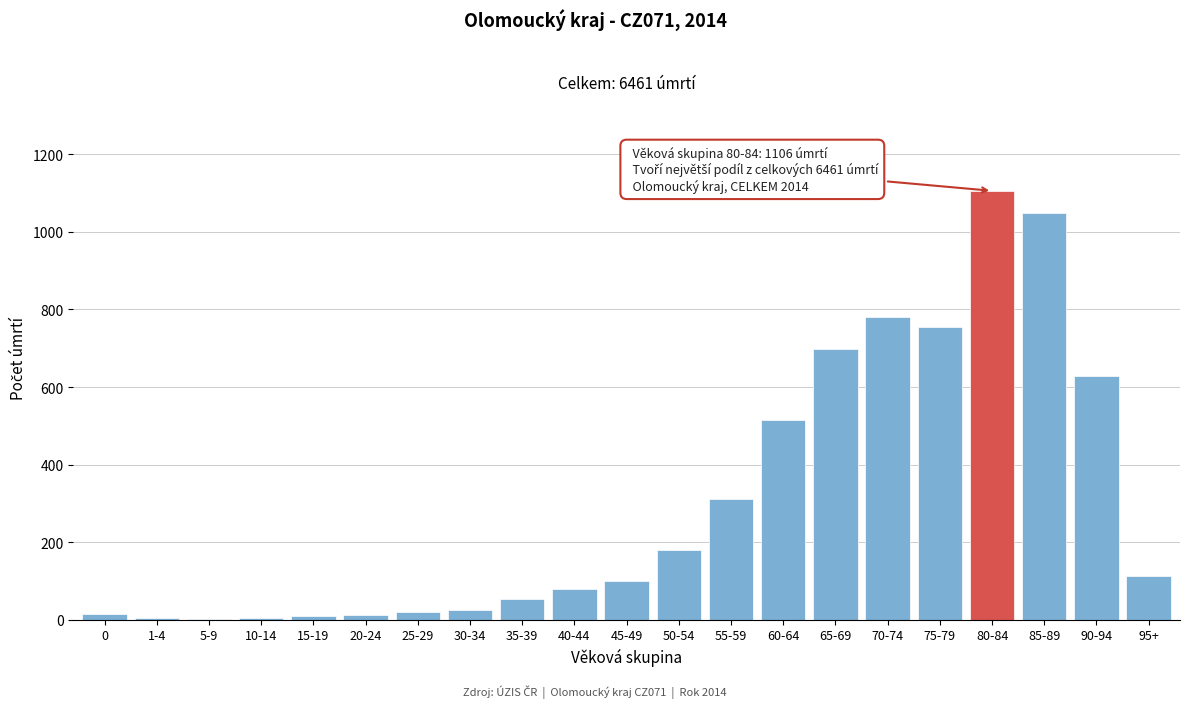

Where is the data nearest to the value 554?

60-64